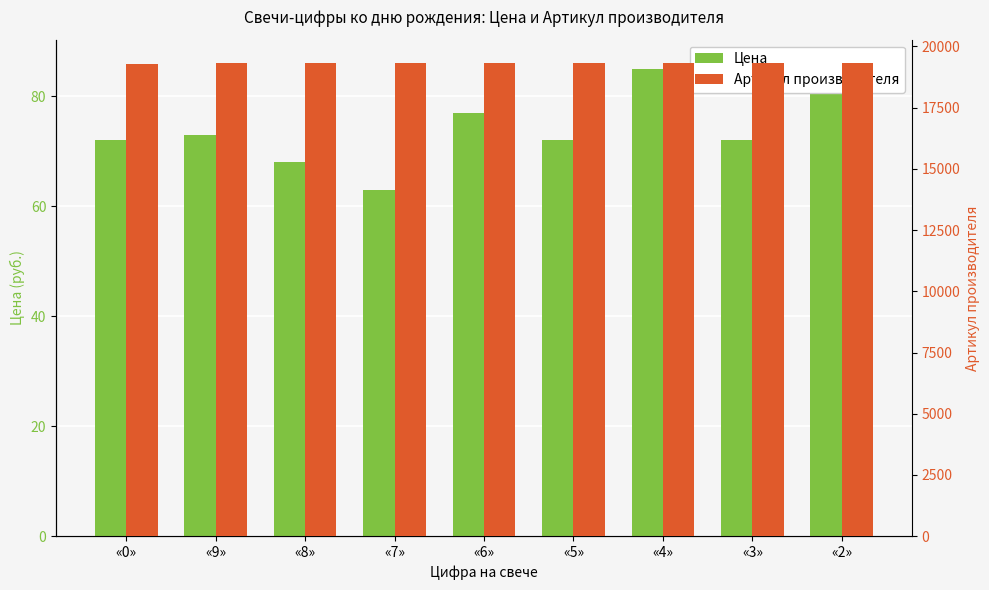

The Цена series shows 85 at «4». True or false?

True